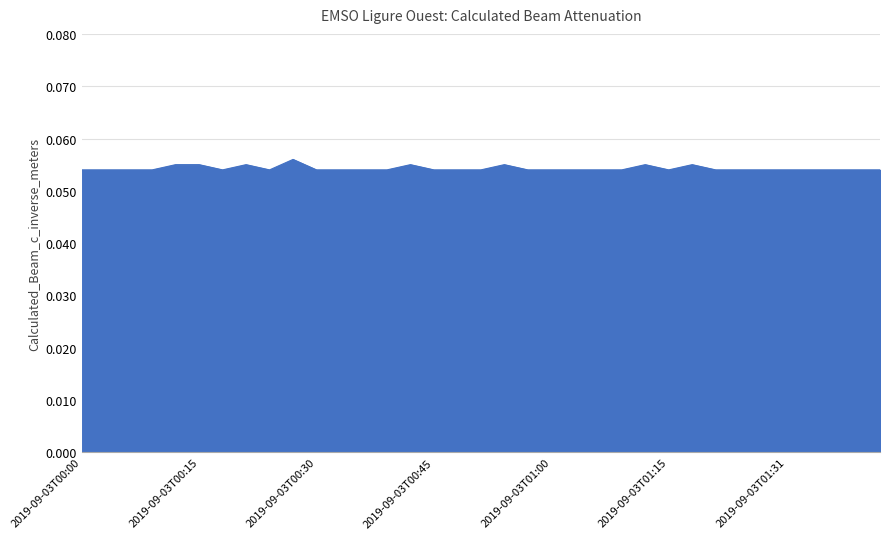

What is the greatest value displayed?

0.1